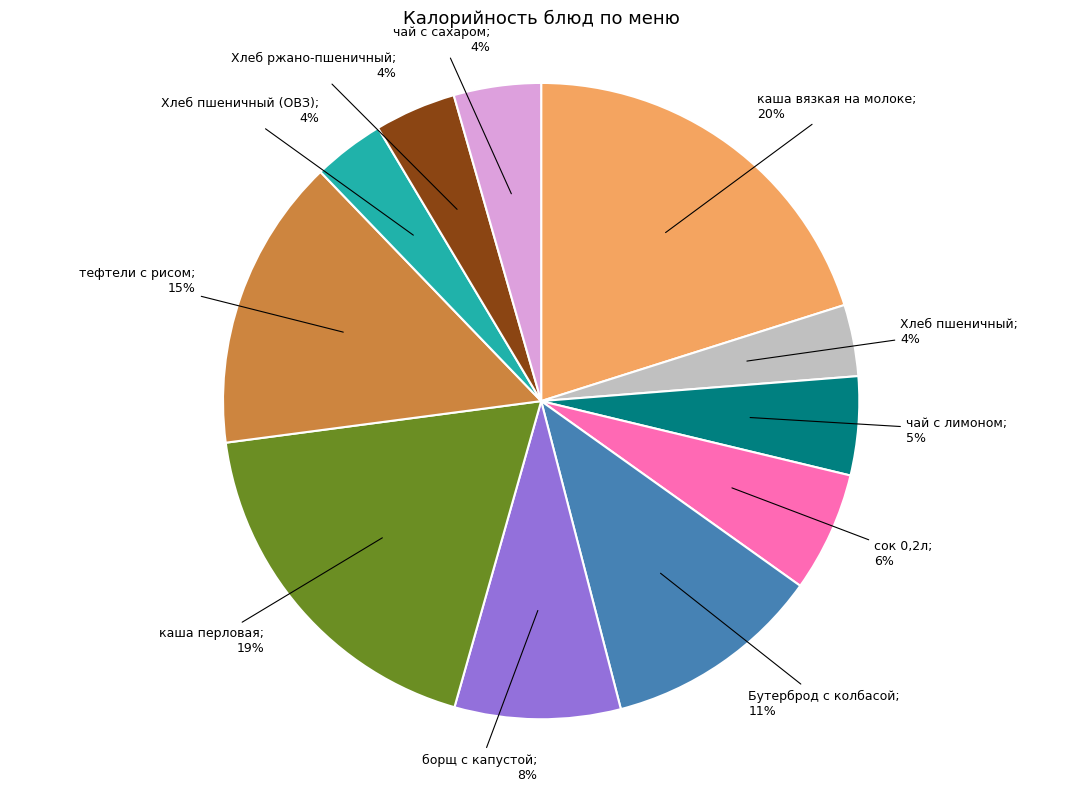

To the nearest percent, what is the average slice percentage?

9%